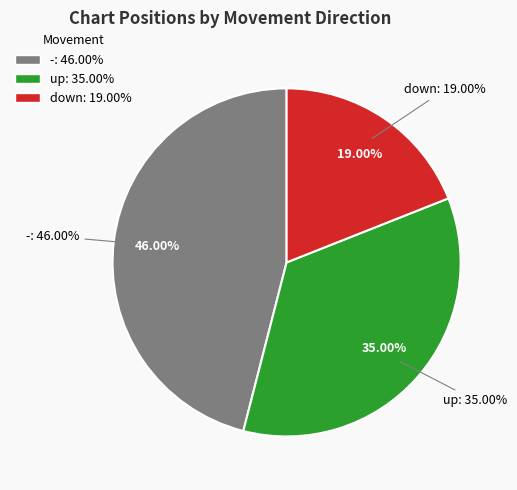

Which slice is the largest?

-